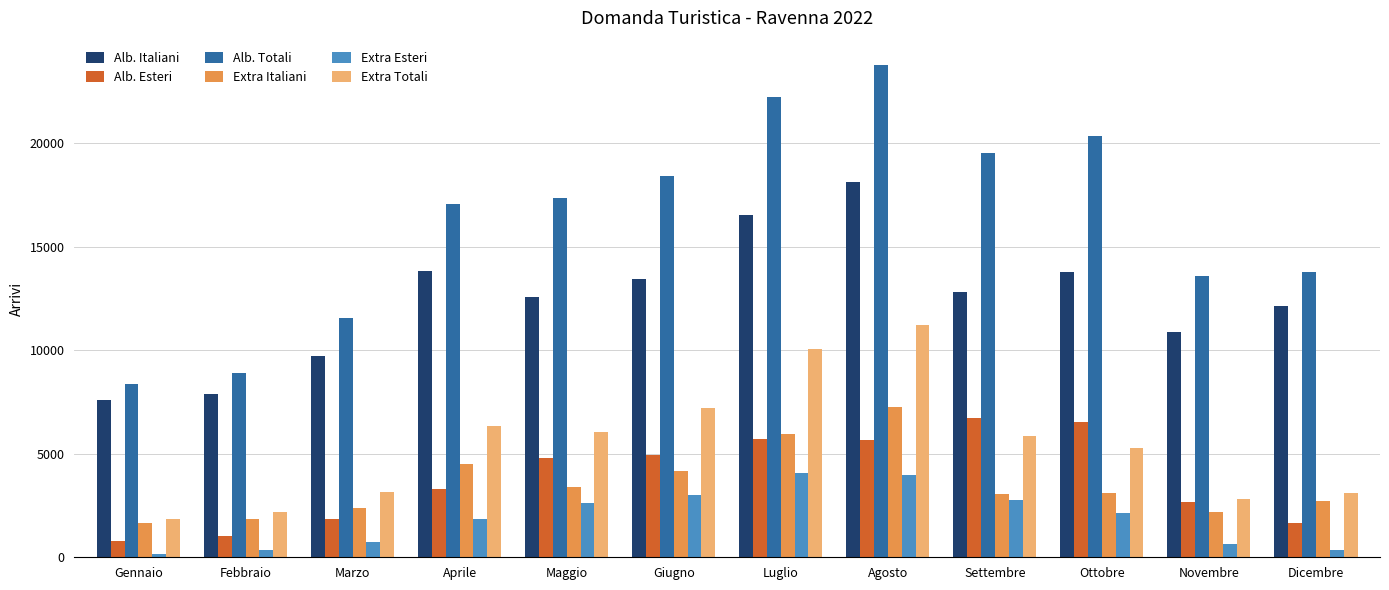

Is the value of Alb. Italiani at Marzo greater than the value of Extra Esteri at Marzo?

Yes